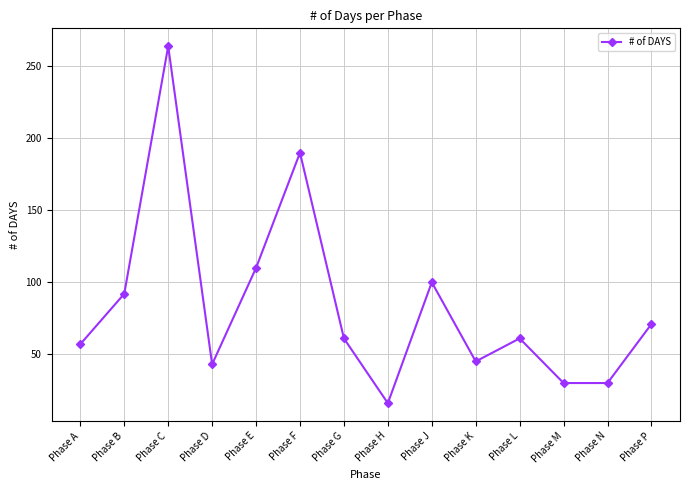

How many series are shown in this chart?

1